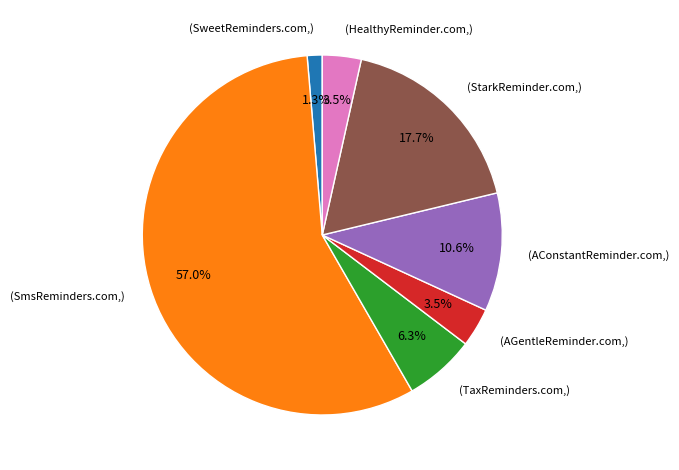

Approximately how many times larger is the value at (AConstantReminder.com,) compared to (HealthyReminder.com,)?

3.0